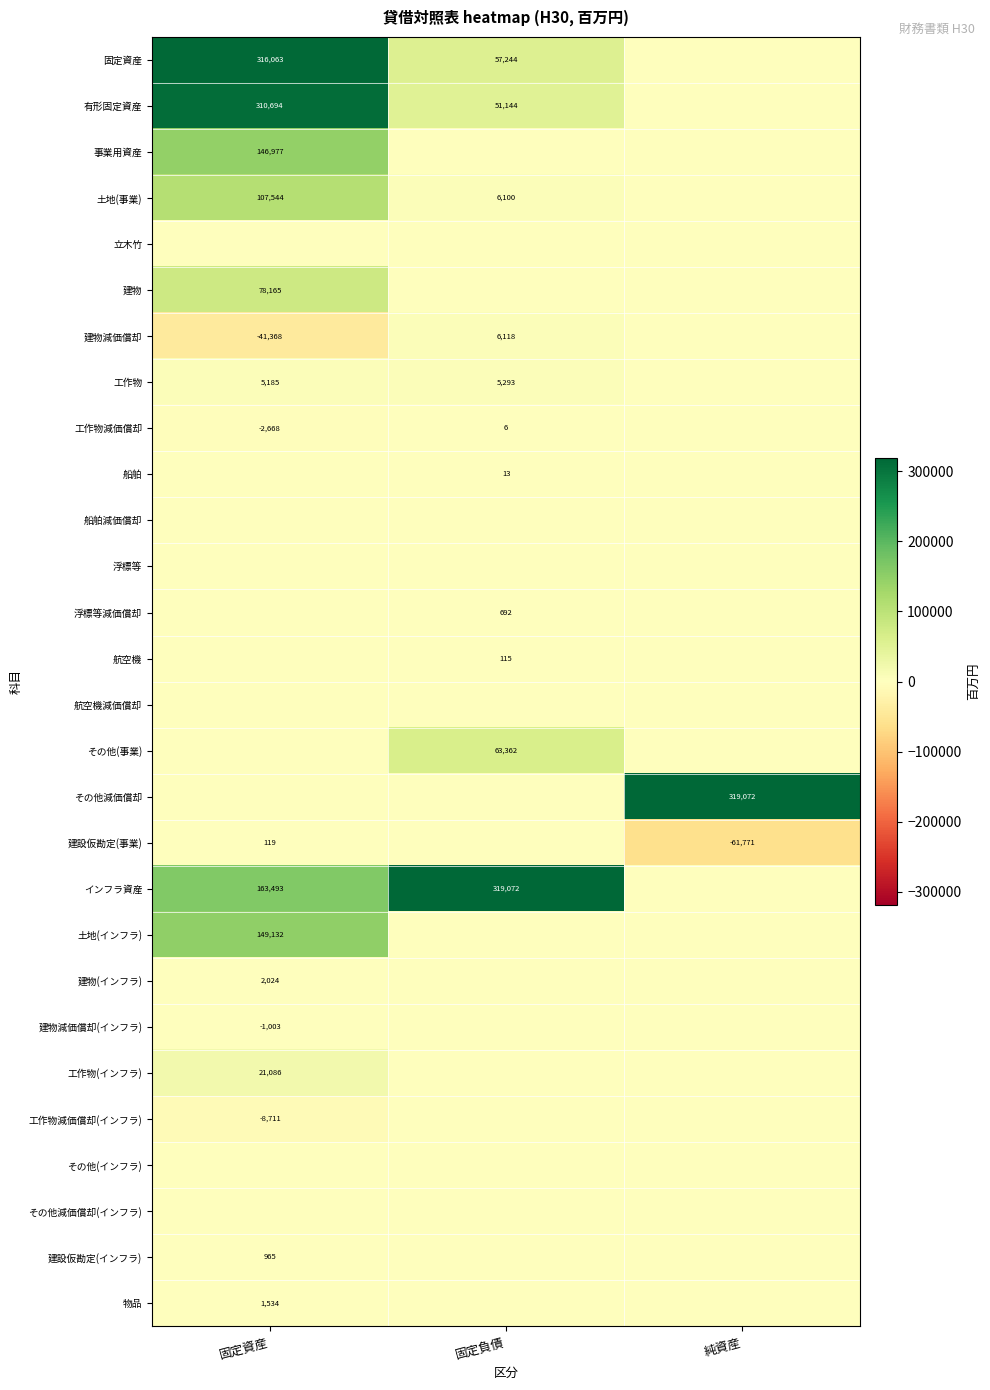

True or false: 物品 has a value of 1534 at 固定資産.

True